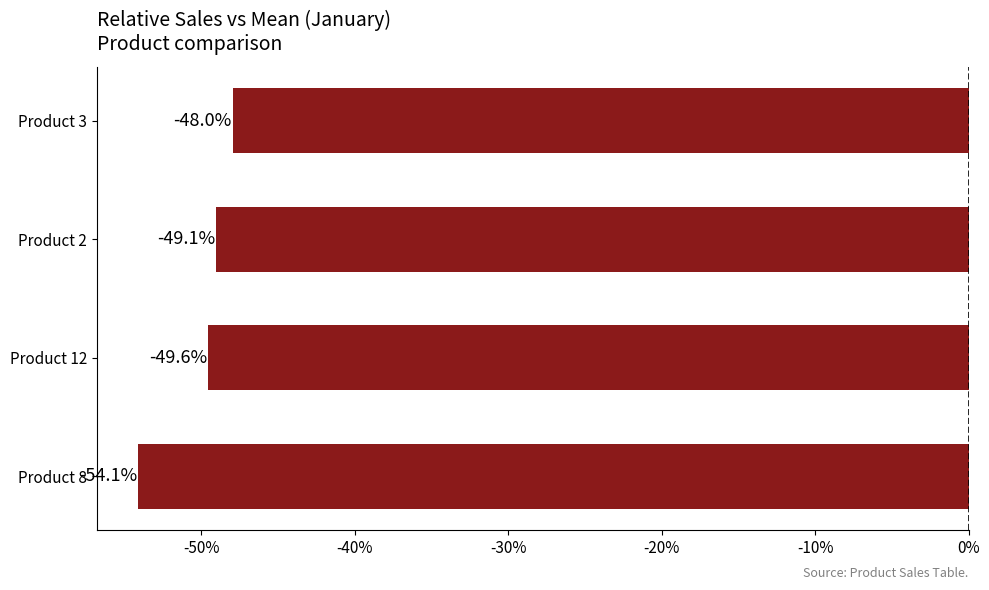

Rank the categories by value from highest to lowest.

Product 3, Product 2, Product 12, Product 8